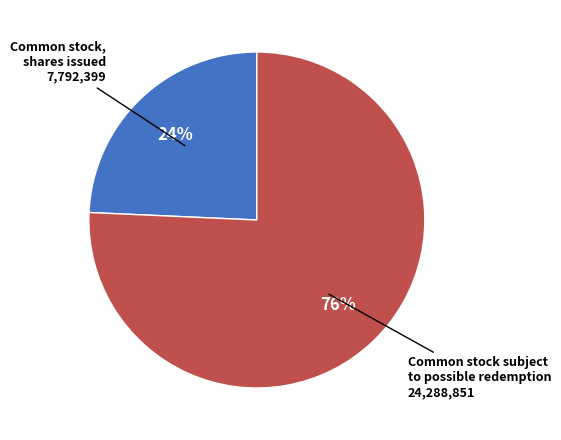

To the nearest percent, what is the average slice percentage?

50%